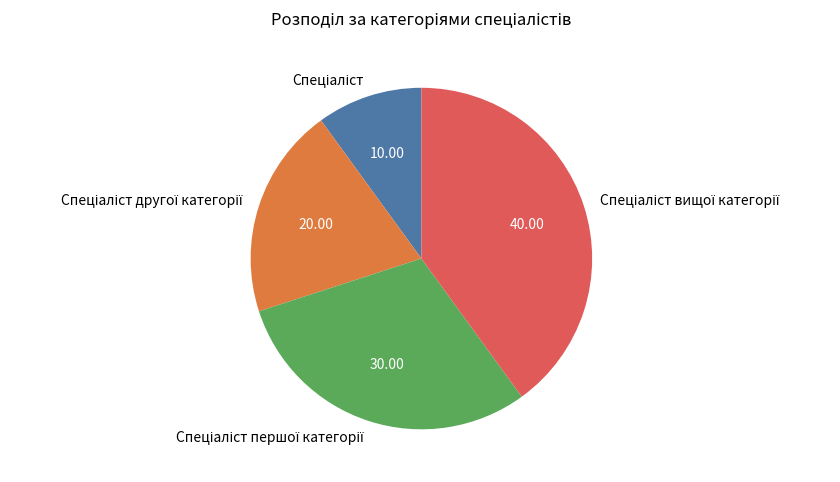

How many segments does this pie chart have?

4